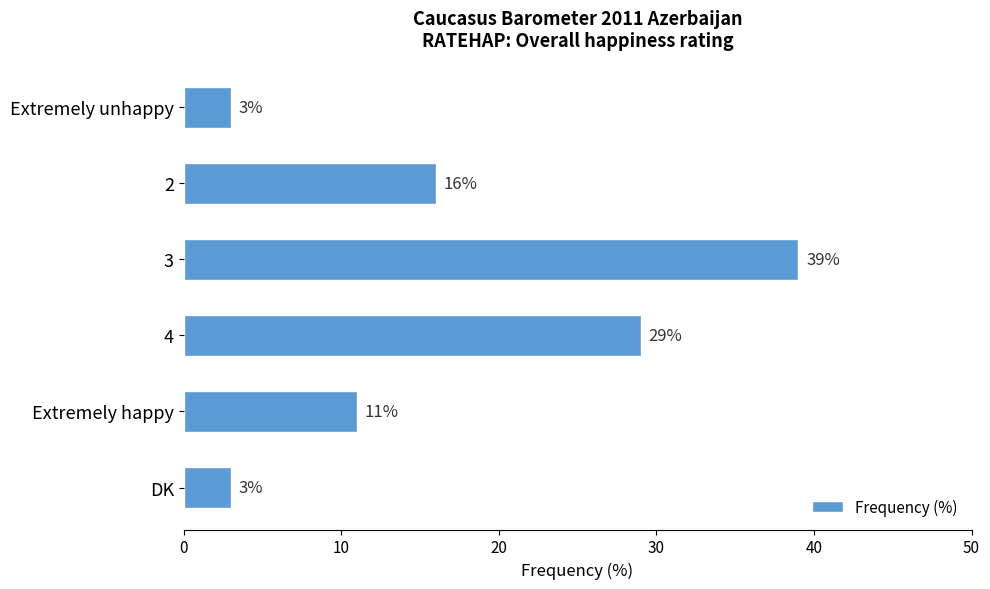

What is the approximate value at Extremely unhappy, to the nearest 5?

5